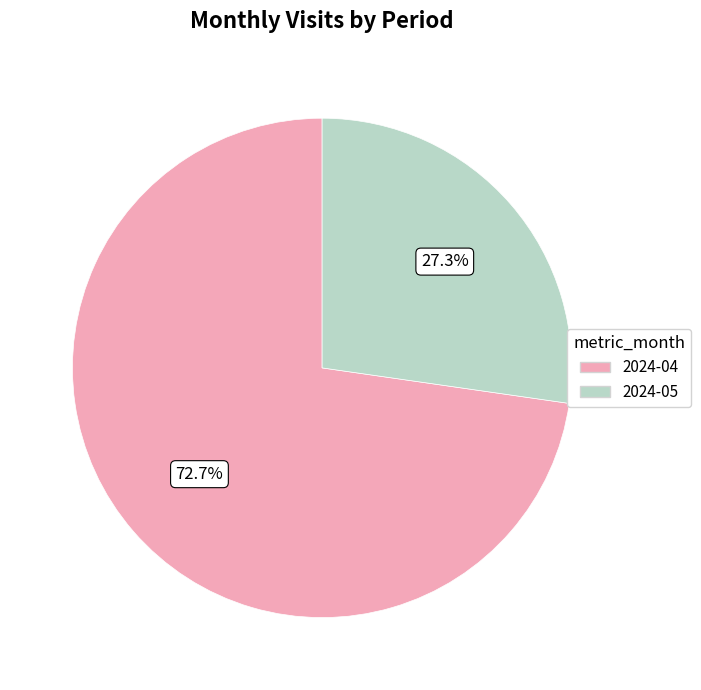

Between 2024-04 and 2024-05, which is larger?

2024-04